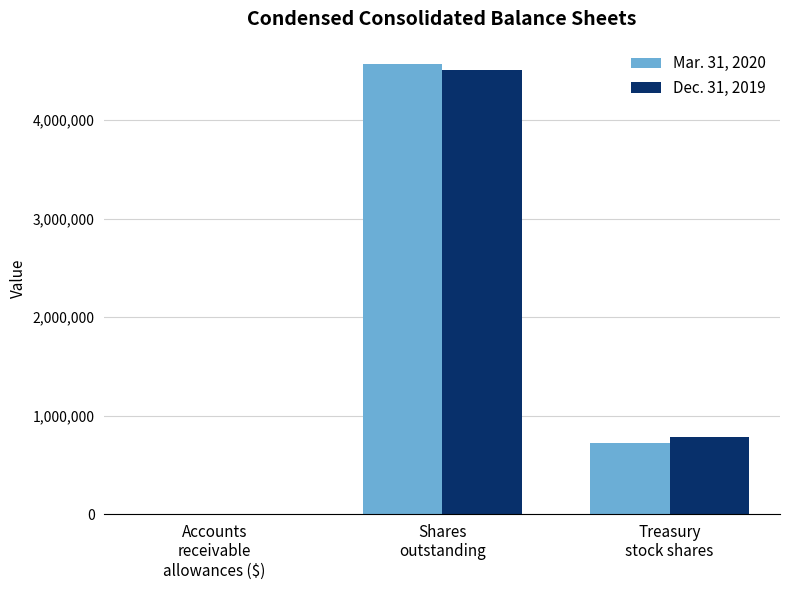

Read the Mar. 31, 2020 value at Shares
outstanding.

4567444